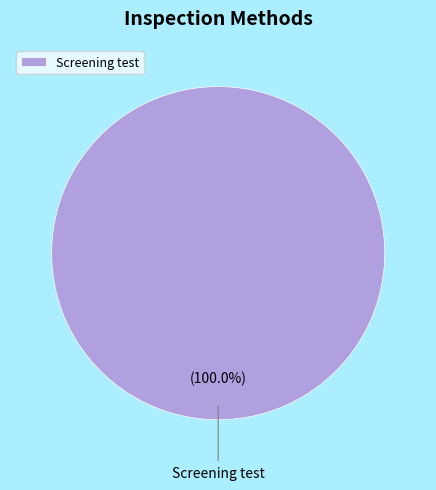

Rank the categories by value from highest to lowest.

Screening test